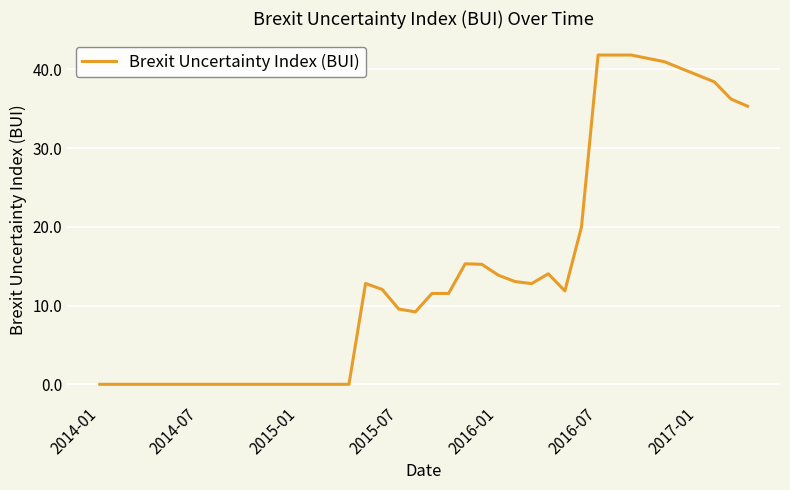

How many distinct data groups are displayed?

1